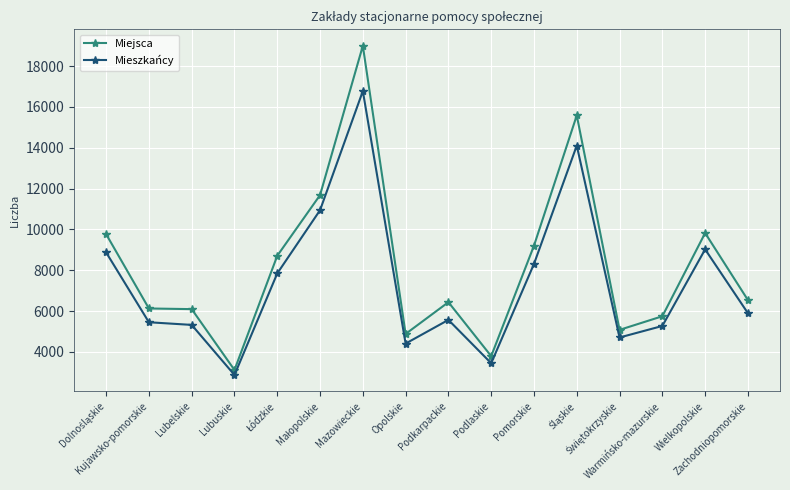

True or false: Miejsca and Mieszkańcy cross at least once.

False